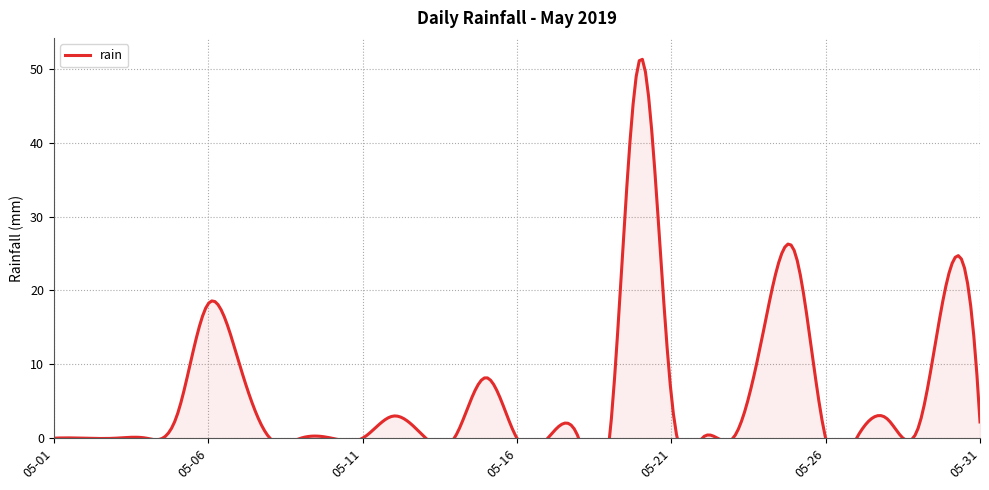

What is the sum of all values?

169.0